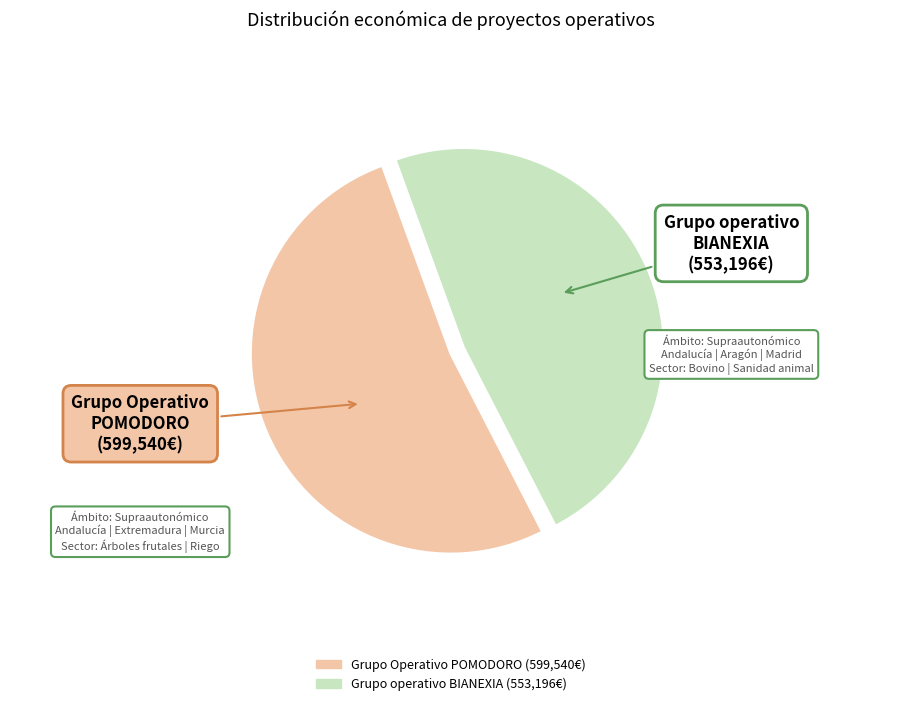

Is there a majority slice in this chart?

Yes